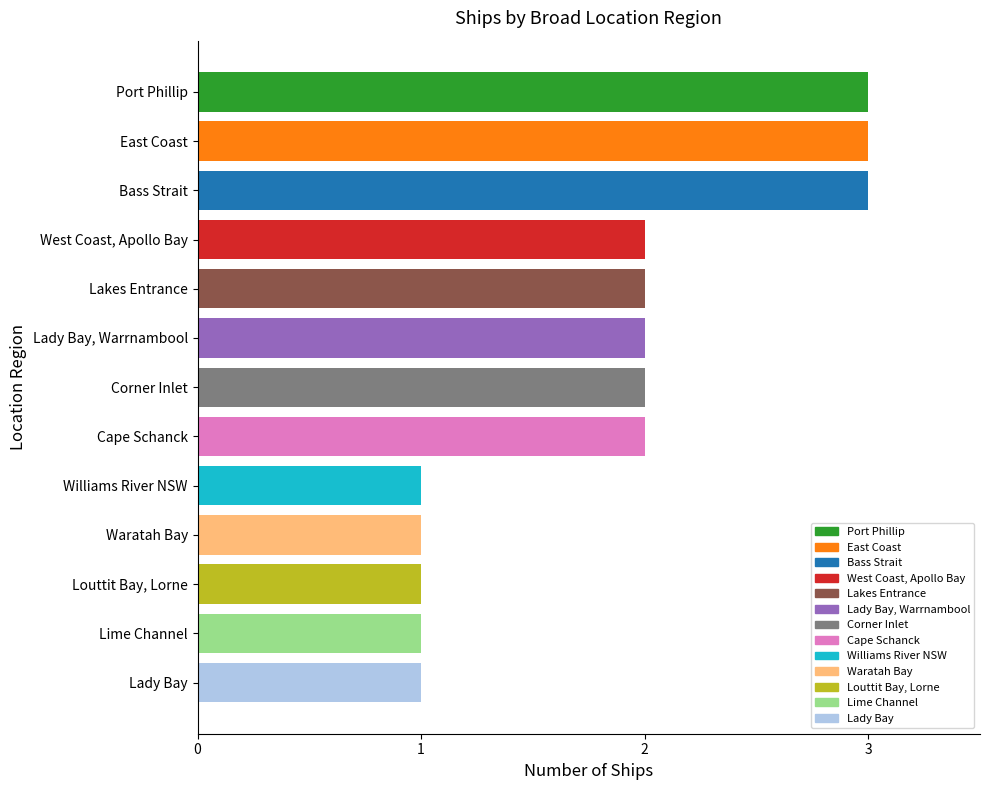

What is the ratio of the value at Lime Channel to the value at Williams River NSW?

1.0